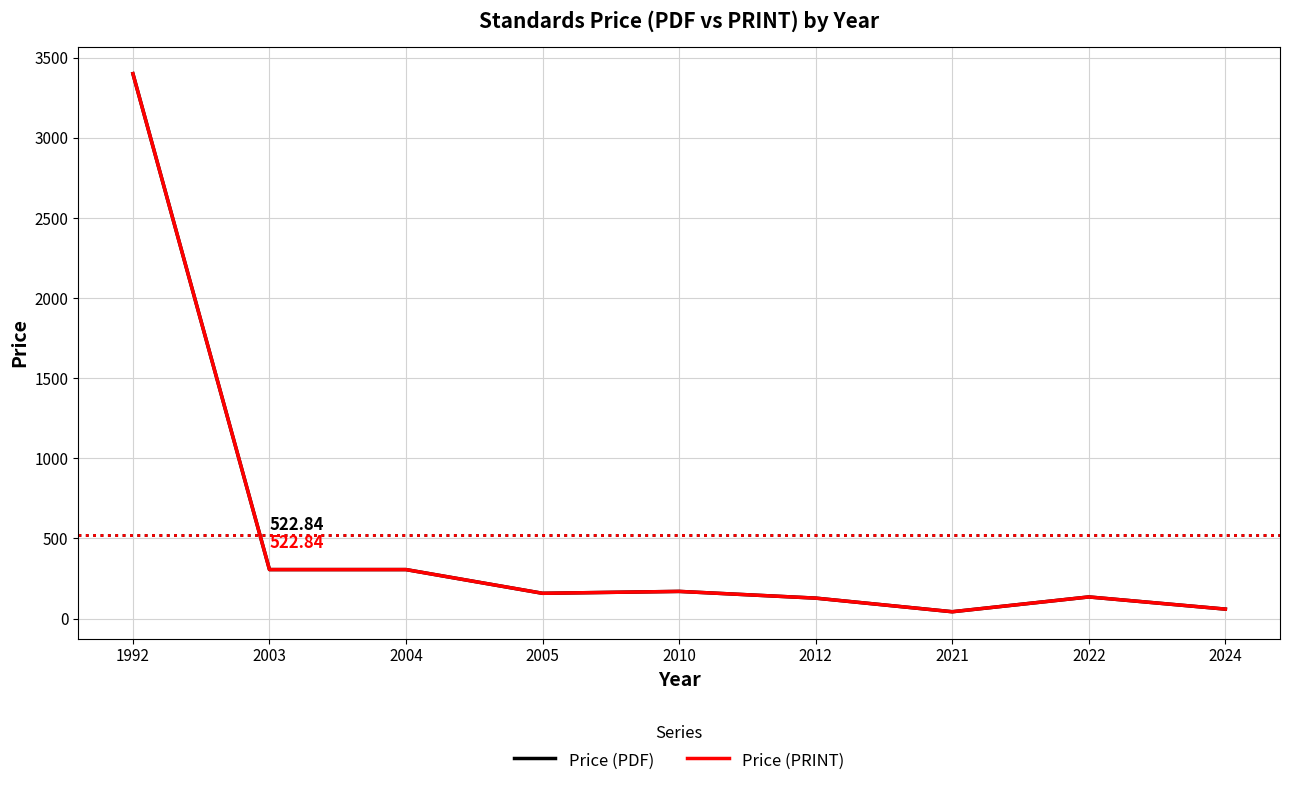

Is this an area chart (filled region under the line)?

No